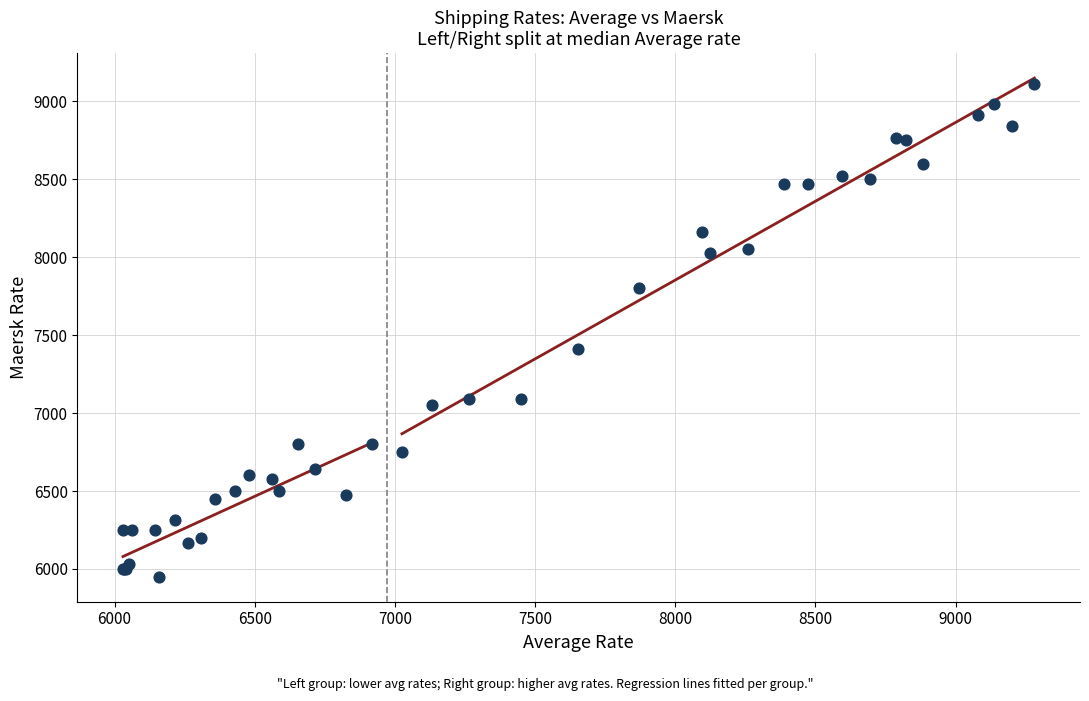

What Y value in the scatter plot is closest to 7531?

7409